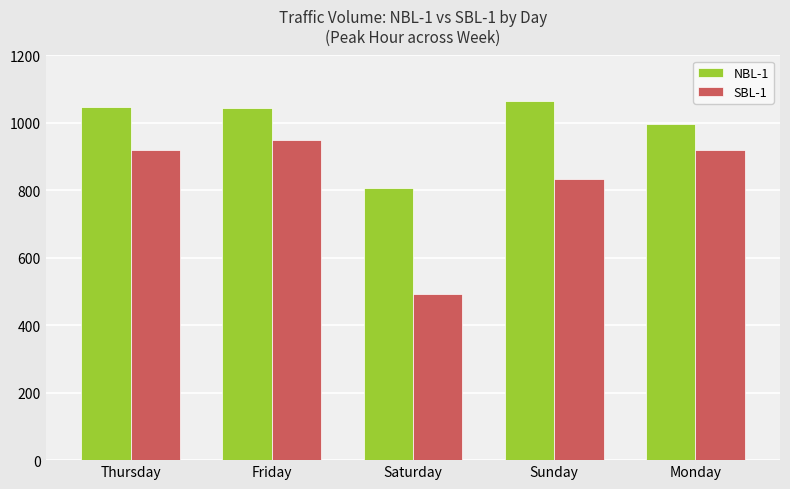

The NBL-1 series shows 296 at Saturday. True or false?

False